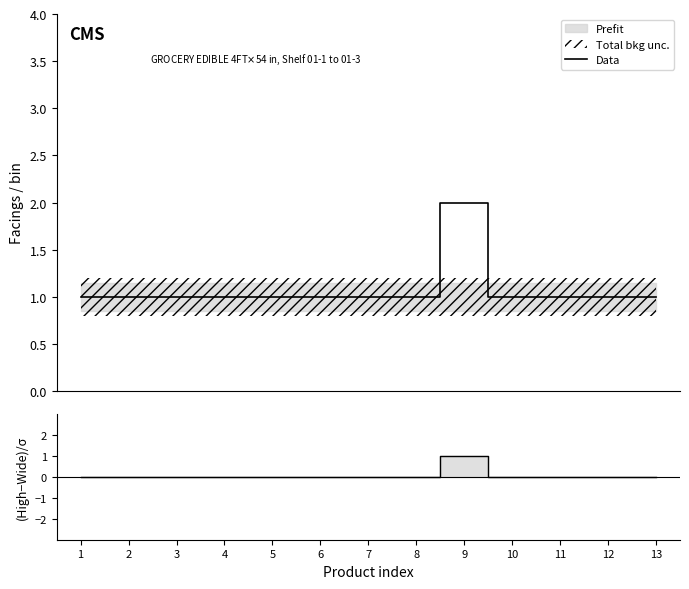

The value of (High-Wide)/σ at 5 is 0. True or false?

False